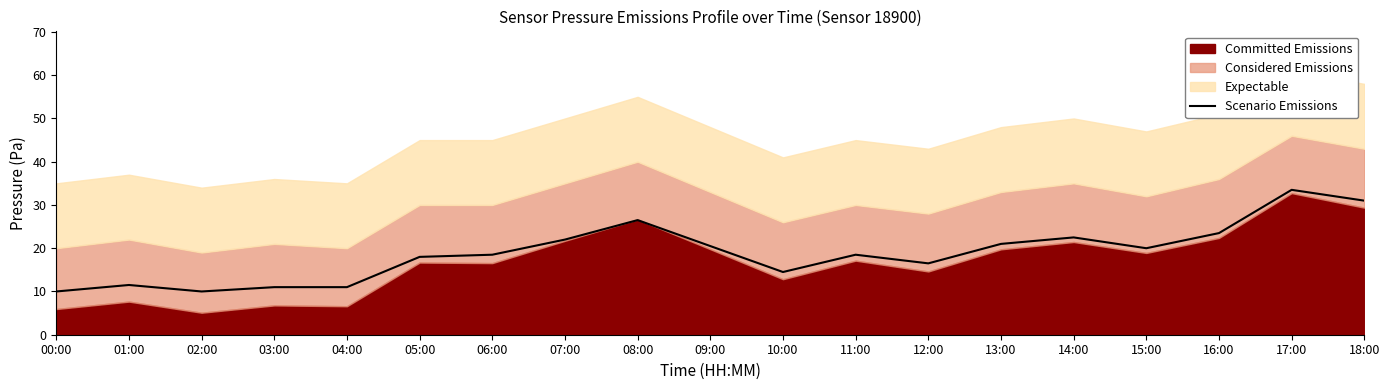

What is the change in value from 12:00 to 18:00?

+14.5